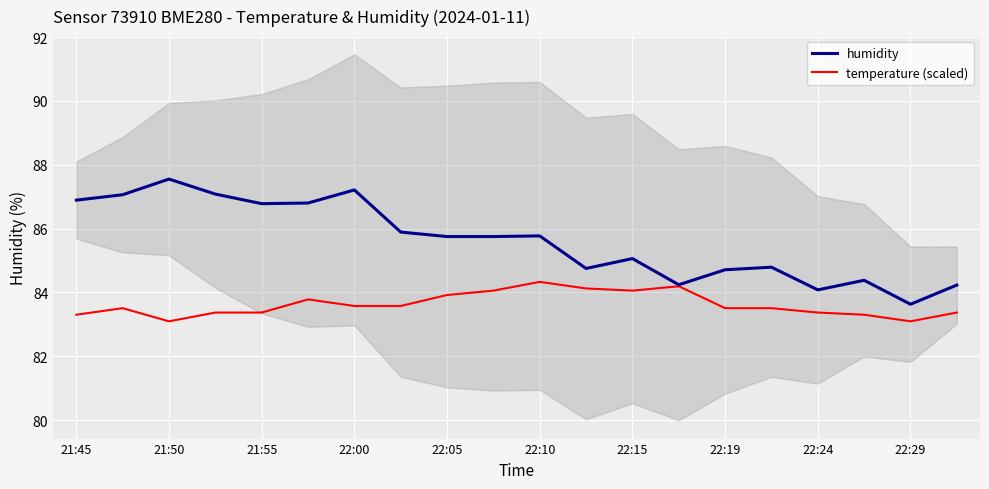

At which label does humidity reach its minimum?

22:29